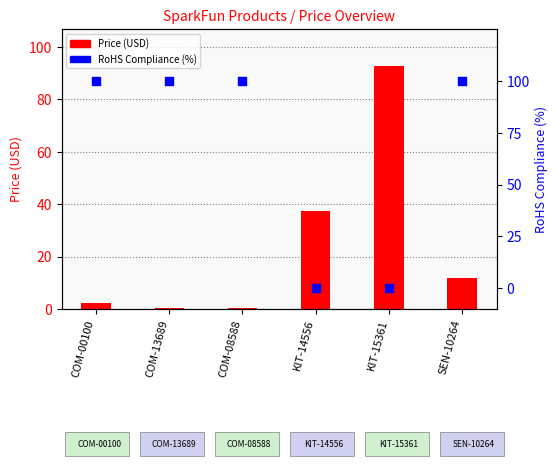

Which series has the largest total across all categories?

RoHS Compliance (%)